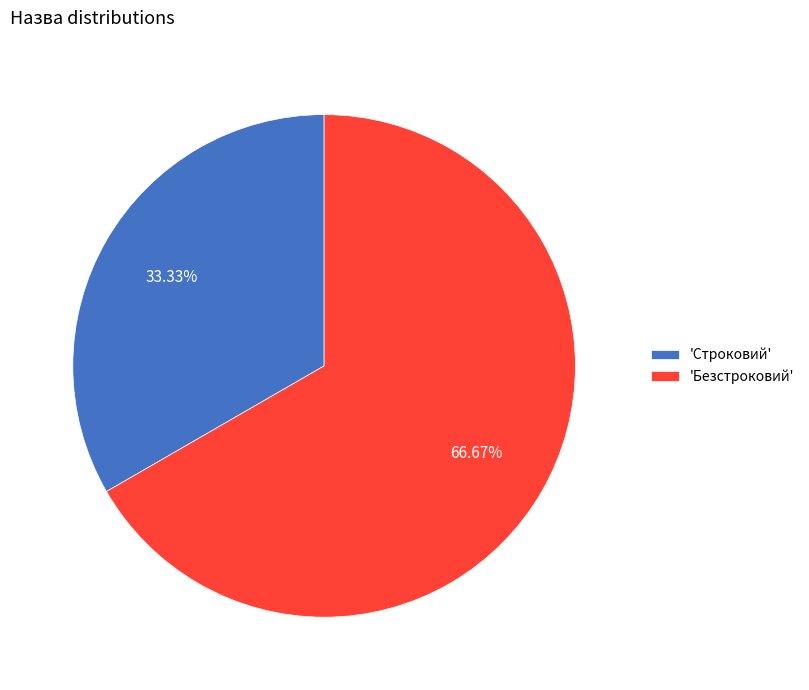

Rank the categories by value from lowest to highest.

'Строковий', 'Безстроковий'